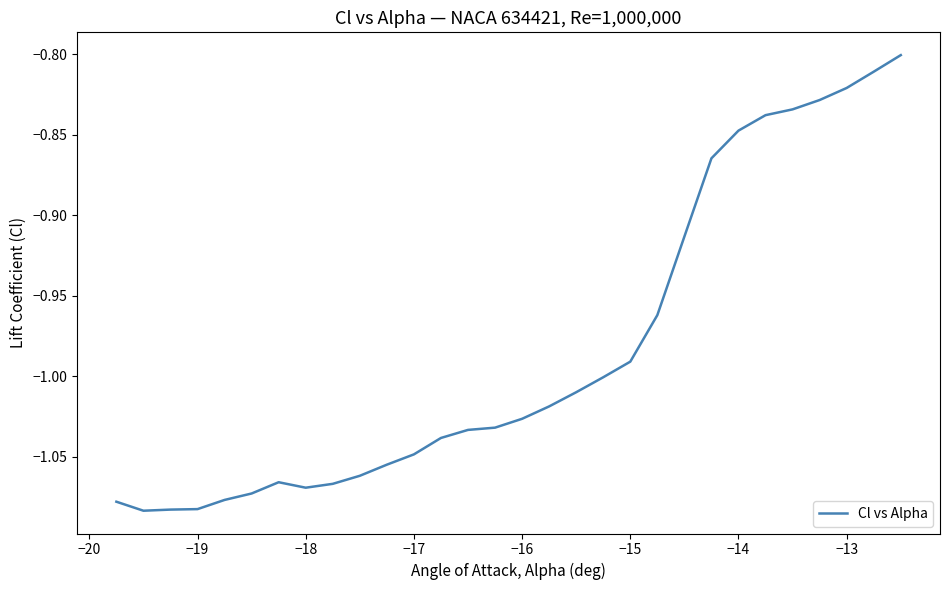

Is it true that the value at −18 is -0.3?

False